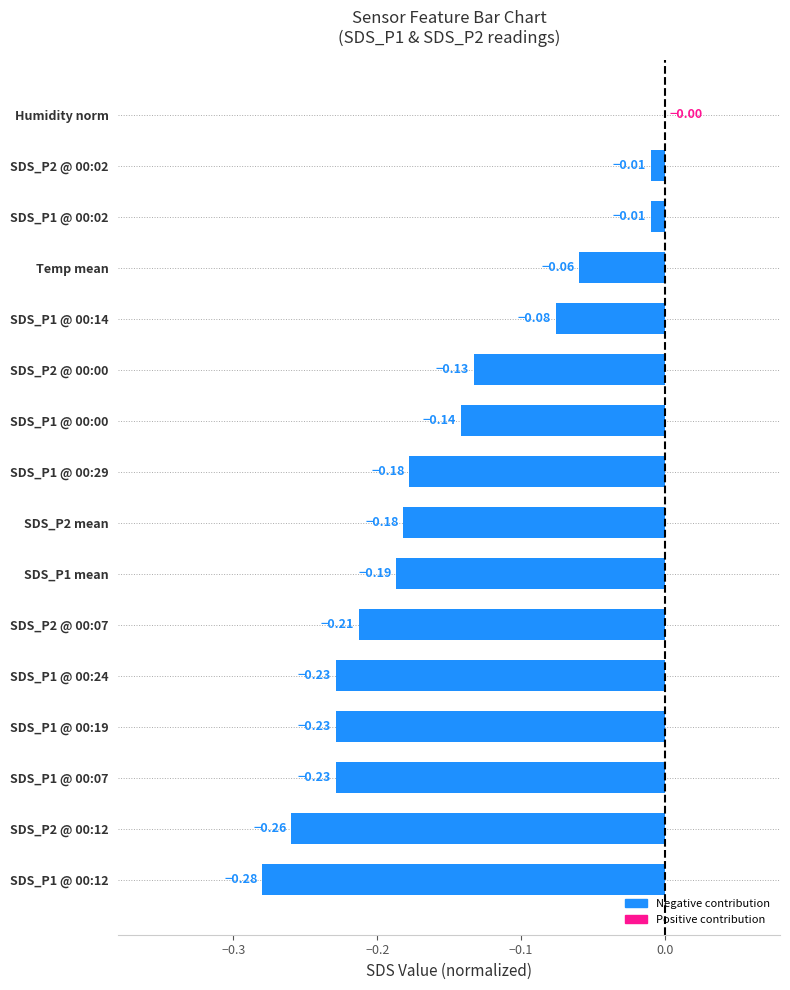

Which has a higher value, SDS_P1 @ 00:29 or SDS_P2 @ 00:00?

SDS_P2 @ 00:00